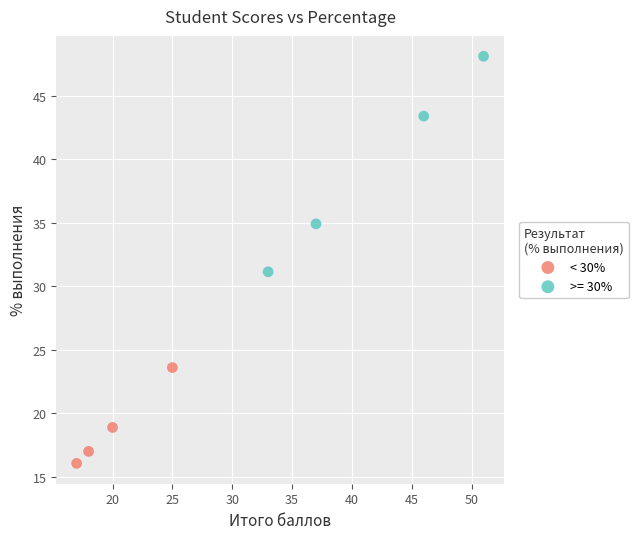

Which series contains the highest Y value?

>= 30%